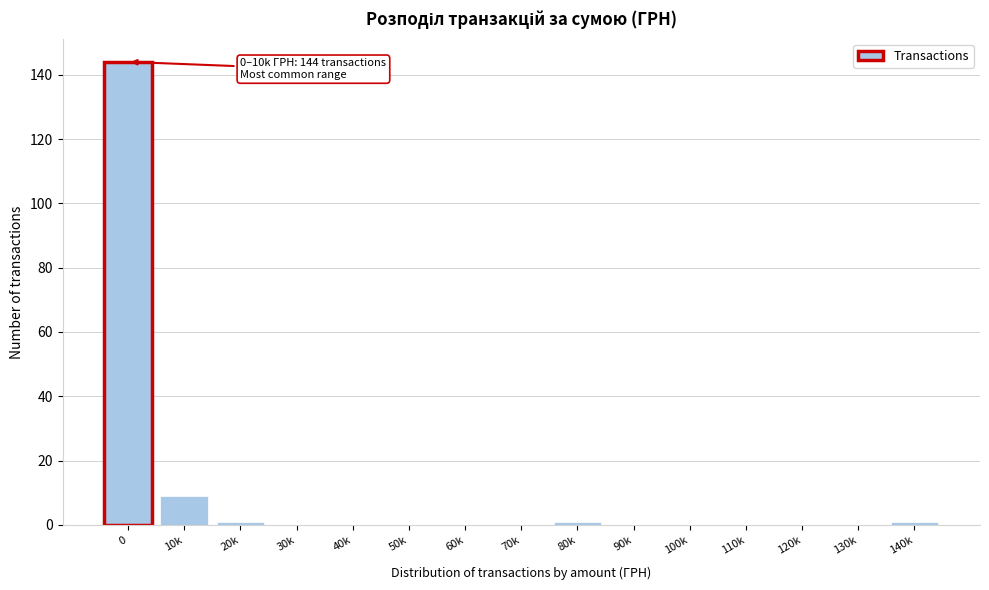

Reading left to right, what are all the values shown in this chart?

0=144	10k=9	20k=1	30k=0	40k=0	50k=0	60k=0	70k=0	80k=1	90k=0	100k=0	110k=0	120k=0	130k=0	140k=1